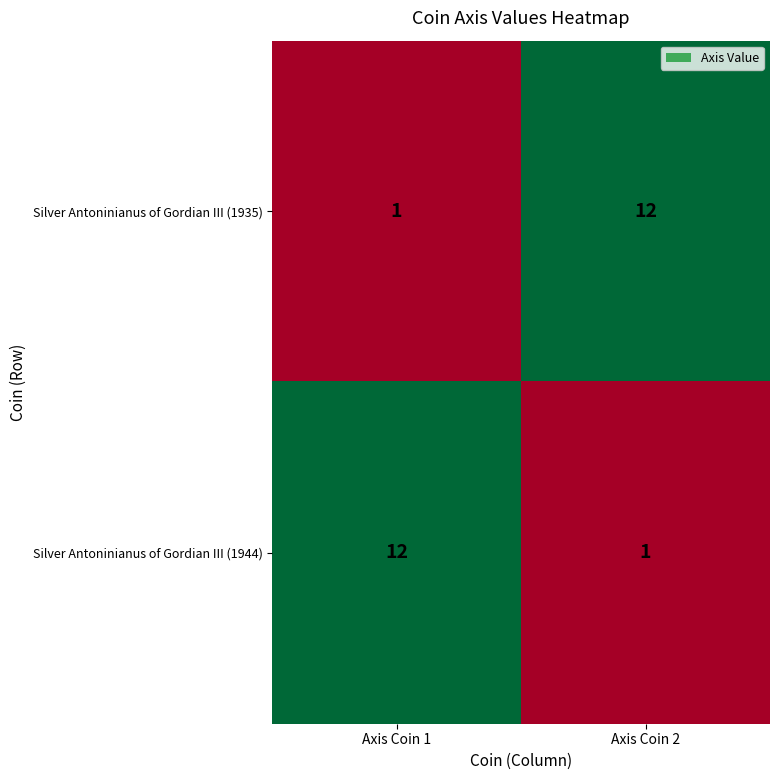

What is the difference between the maximum and minimum values in the Silver Antoninianus of Gordian III (1935) series?

11